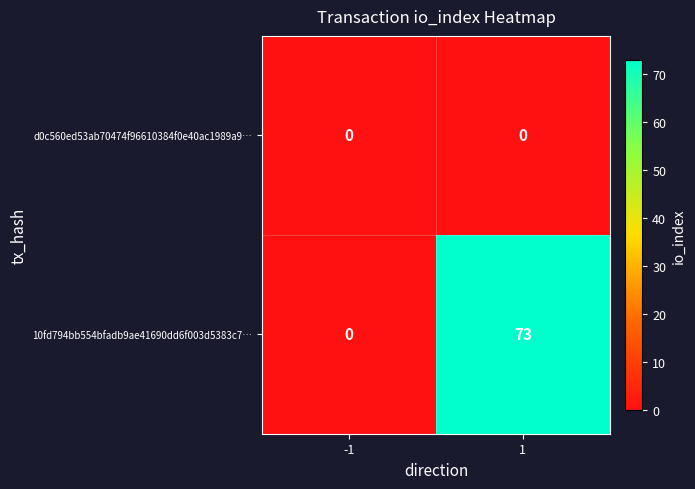

At 1, list the series in order from smallest to largest.

d0c560ed53ab70474f96610384f0e40ac1989a9…, 10fd794bb554bfadb9ae41690dd6f003d5383c7…